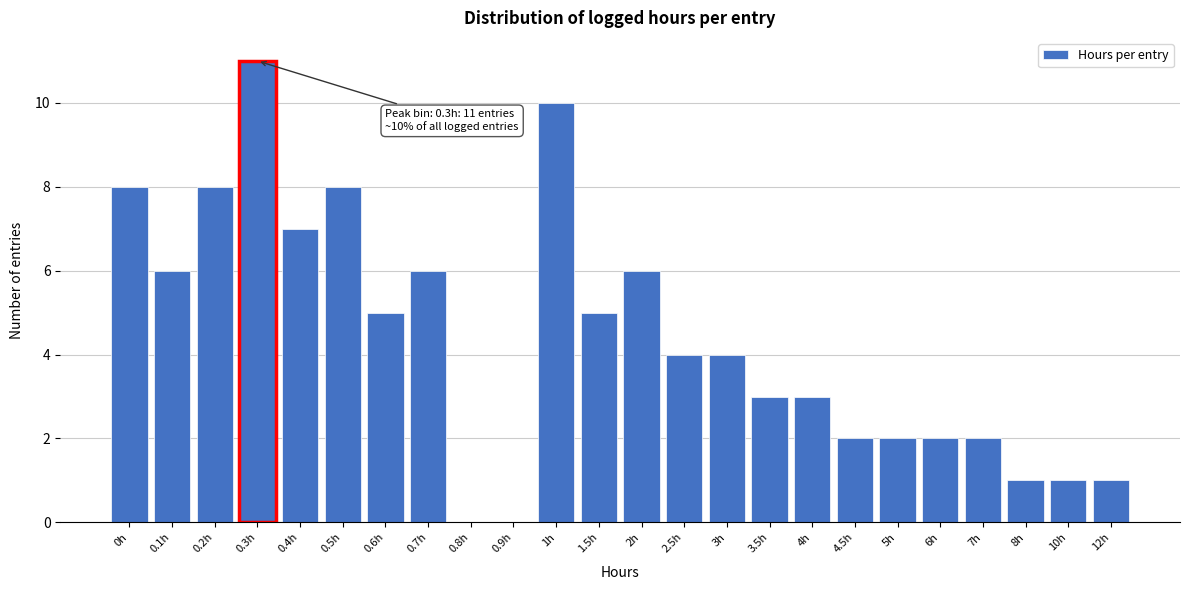

Reading left to right, list all the values displayed in this chart.

0h=8	0.1h=6	0.2h=8	0.3h=11	0.4h=7	0.5h=8	0.6h=5	0.7h=6	0.8h=0	0.9h=0	1h=10	1.5h=5	2h=6	2.5h=4	3h=4	3.5h=3	4h=3	4.5h=2	5h=2	6h=2	7h=2	8h=1	10h=1	12h=1